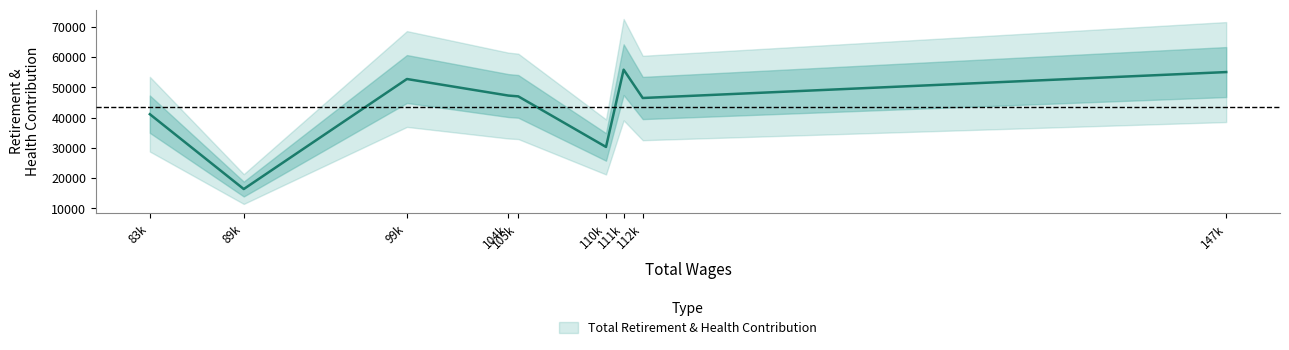

How many lines are shown in the chart?

1